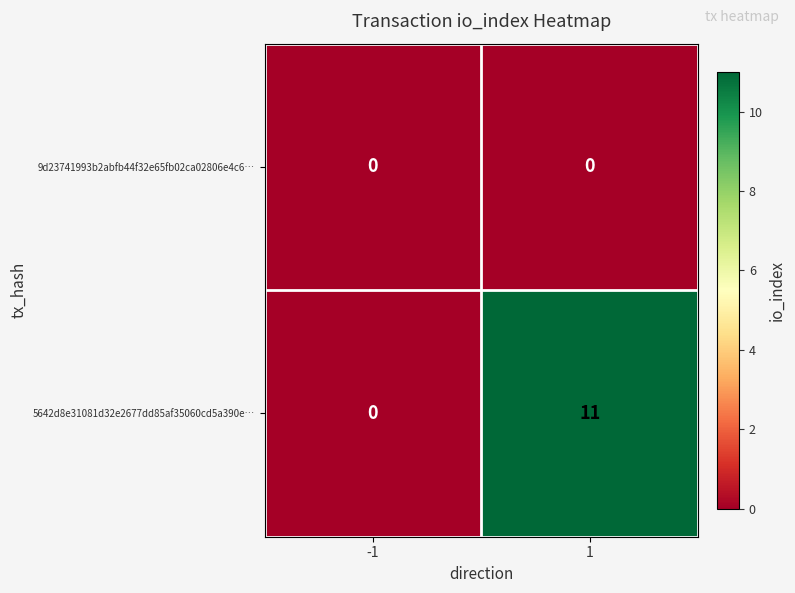

What is the total value across all series at 1?

11